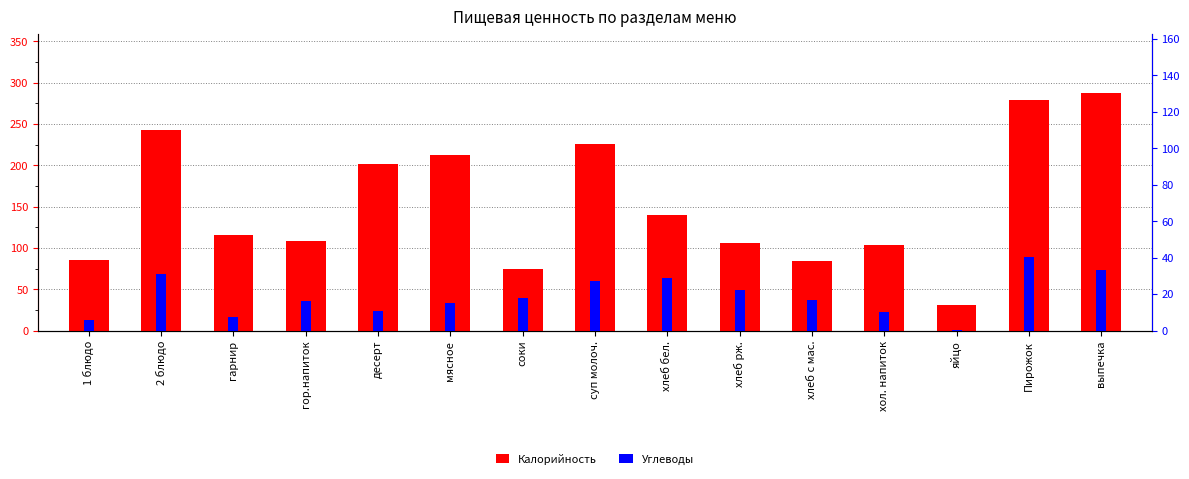

What is the difference between the Углеводы values at соки and десерт?

7.2